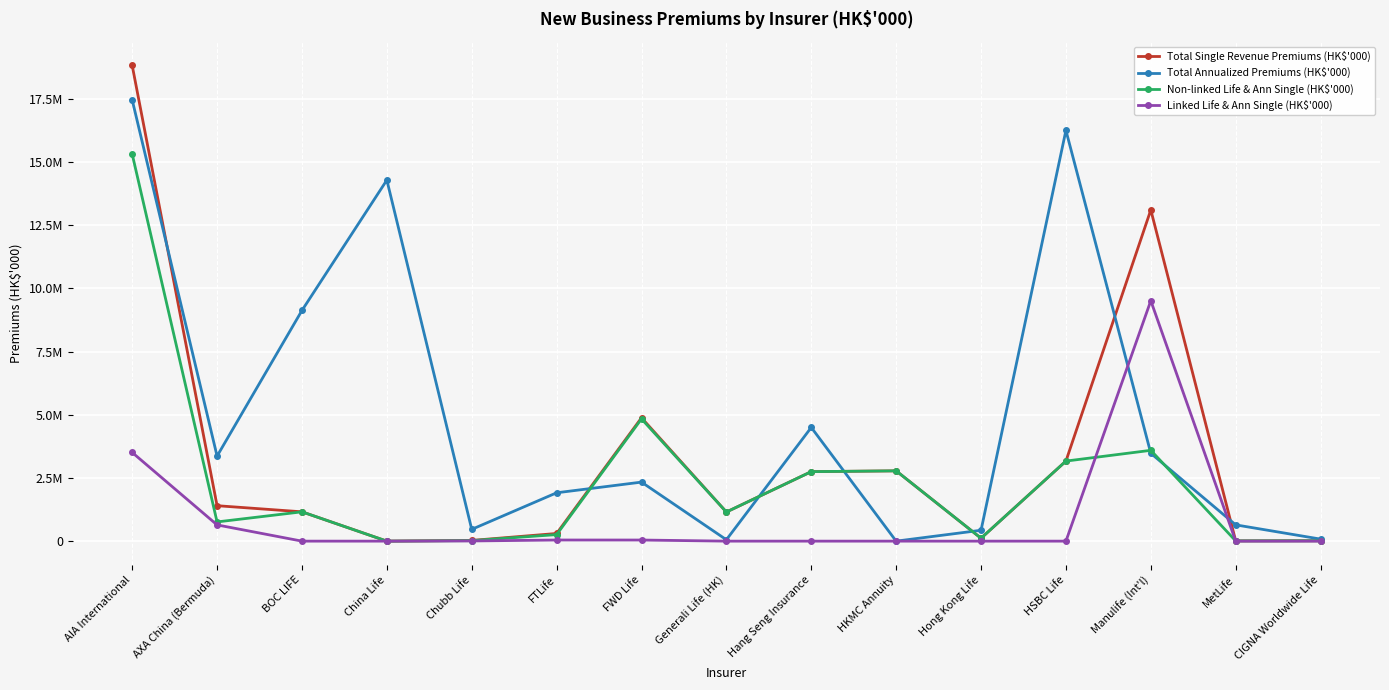

Where is Total Single Revenue Premiums (HK$'000) nearest to the value 9407373?

Manulife (Int'l)